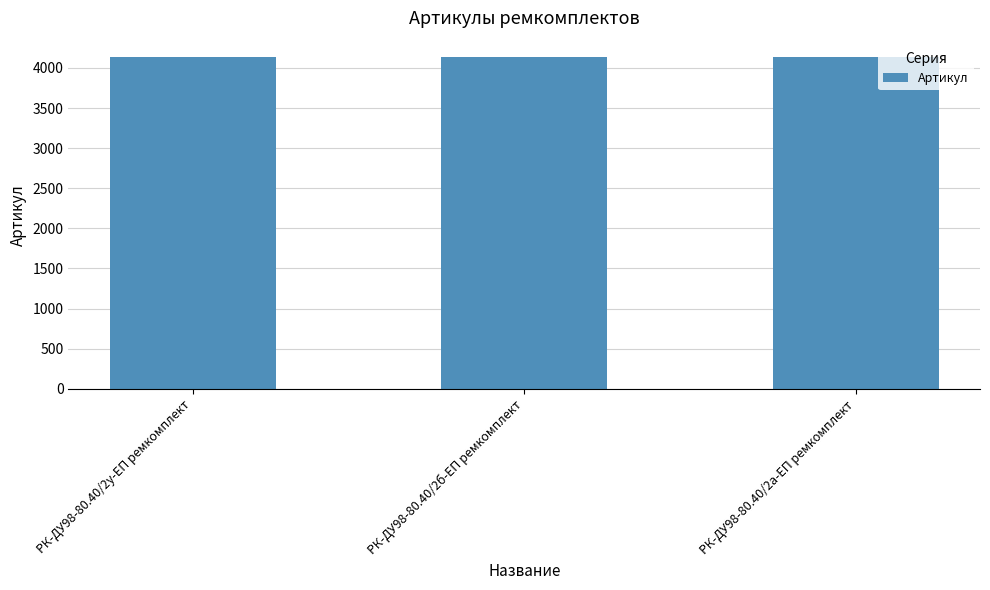

What is the ratio of the value at РК-ДУ98-80.40/2а-ЕП ремкомплект to the value at РК-ДУ98-80.40/2у-ЕП ремкомплект?

1.0